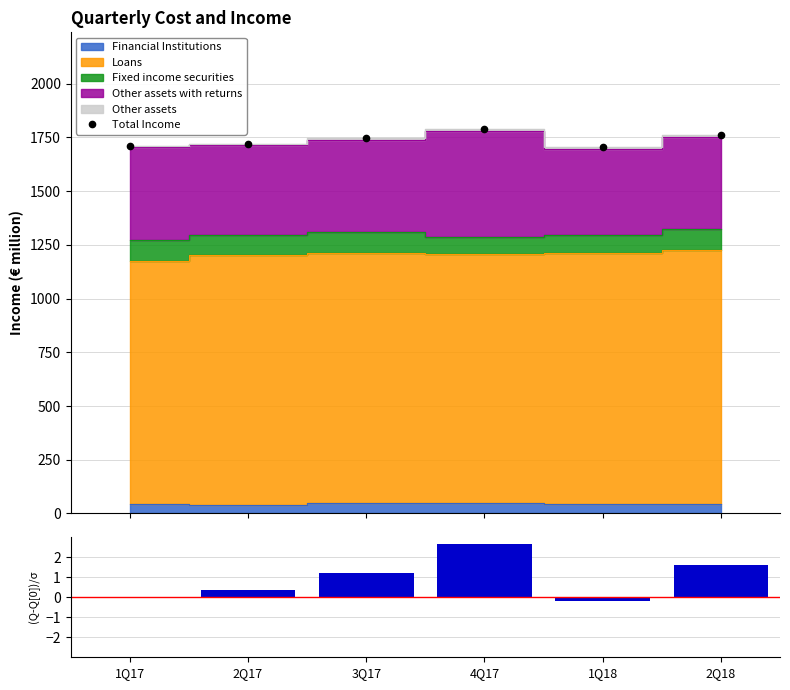

What is the smallest value displayed?

1705